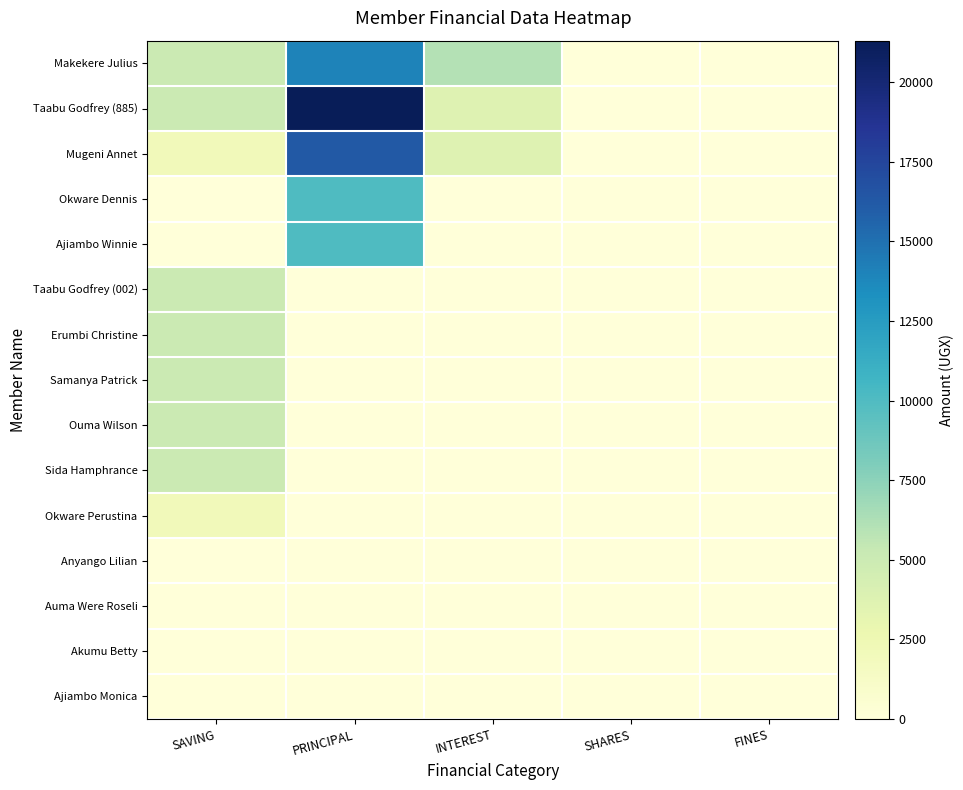

Which series has the largest range (max minus min)?

Taabu Godfrey (885)